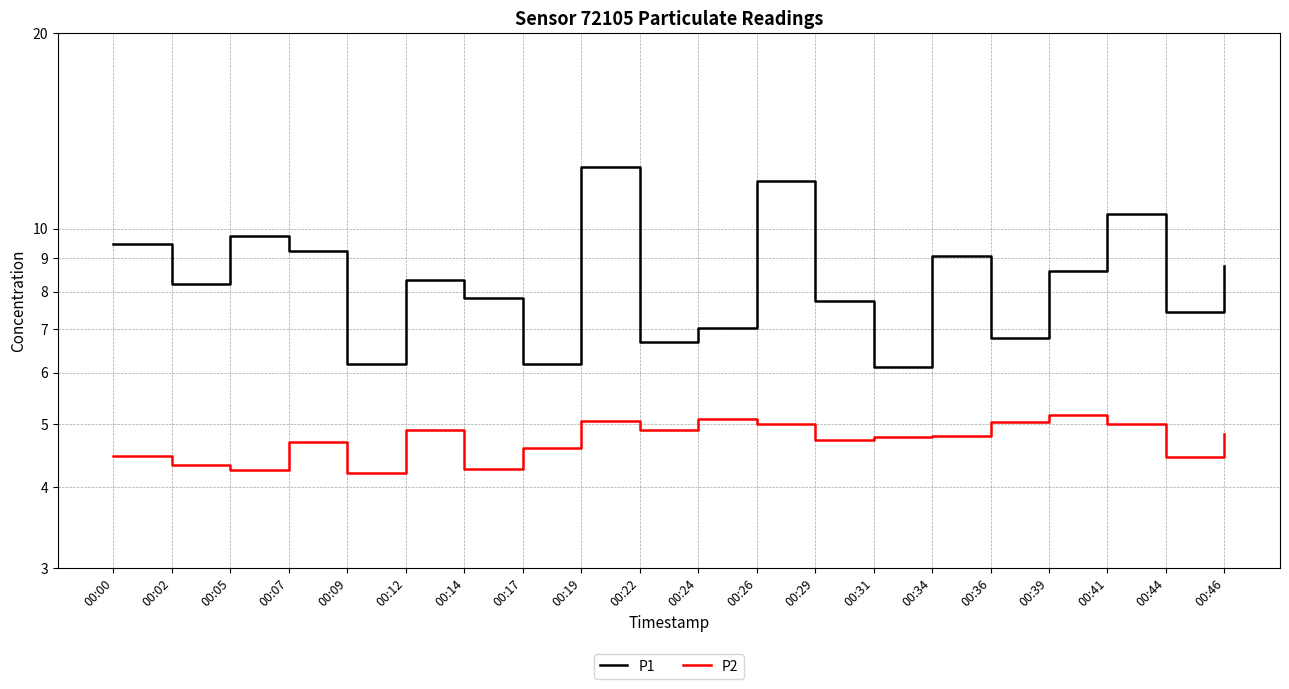

What is the spread (max minus min) of values at 00:36?

1.8